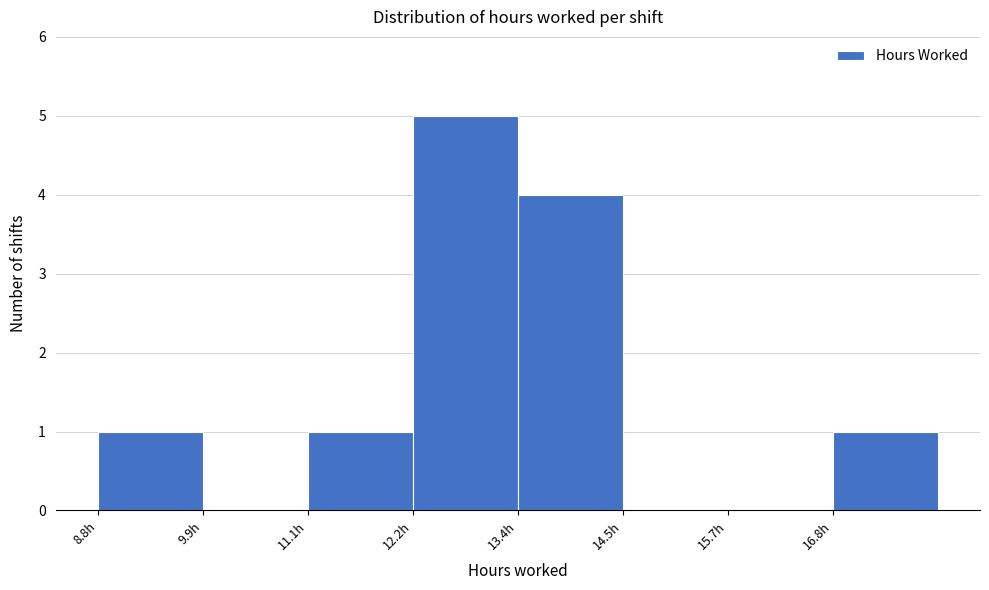

Which range on the x-axis has the tallest bar?

12.2 to 13.4